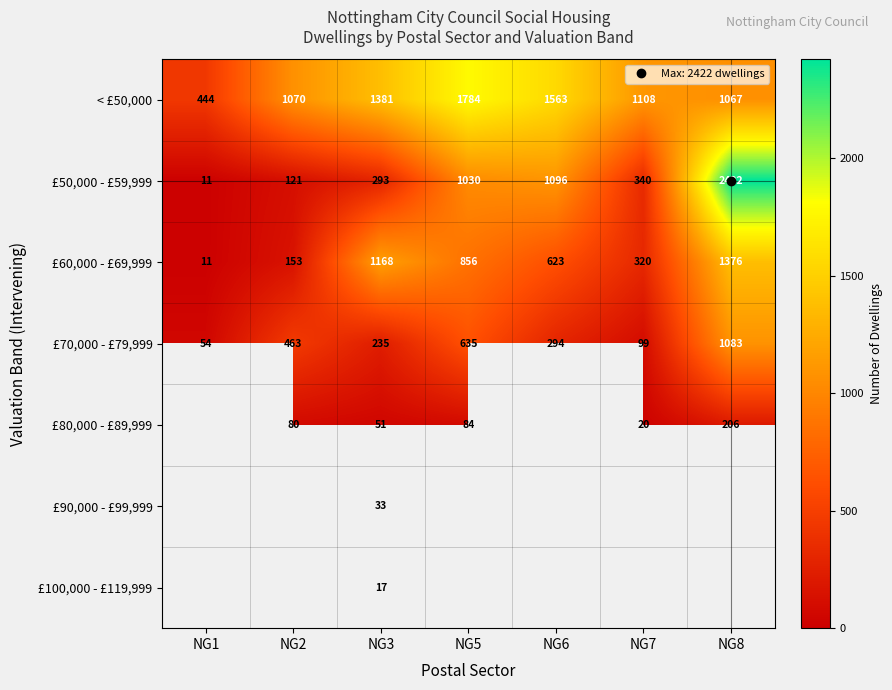

Which has a higher value, NG1 or NG2?

NG2